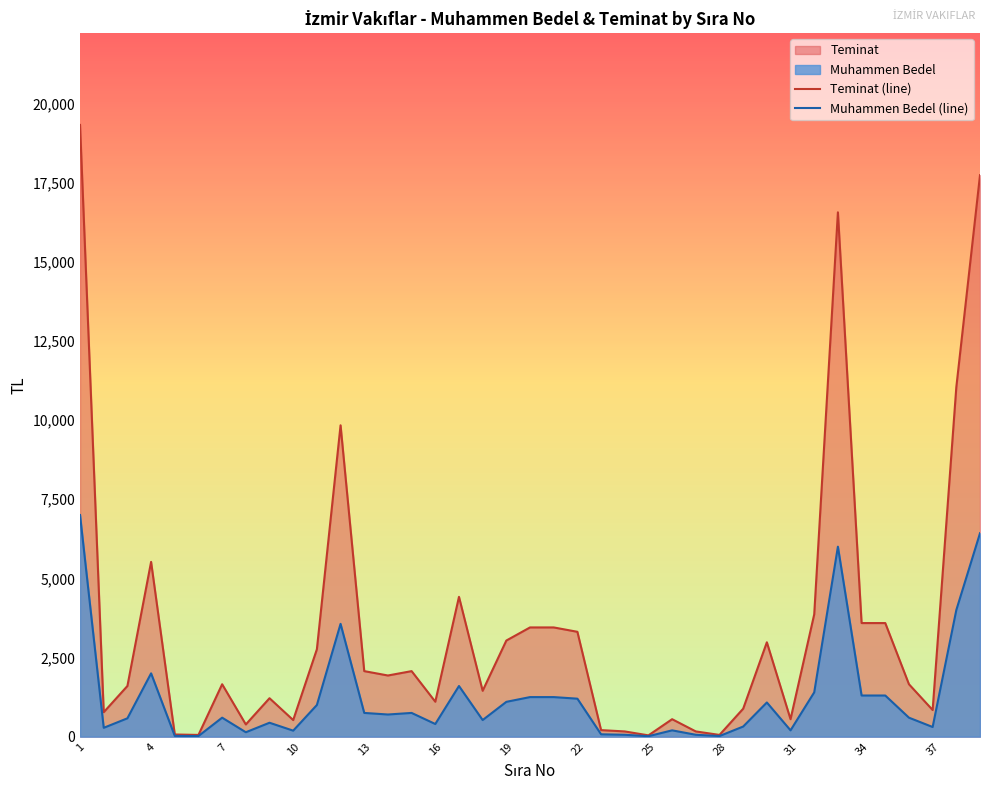

Which series has the largest range (max minus min)?

Teminat (line)